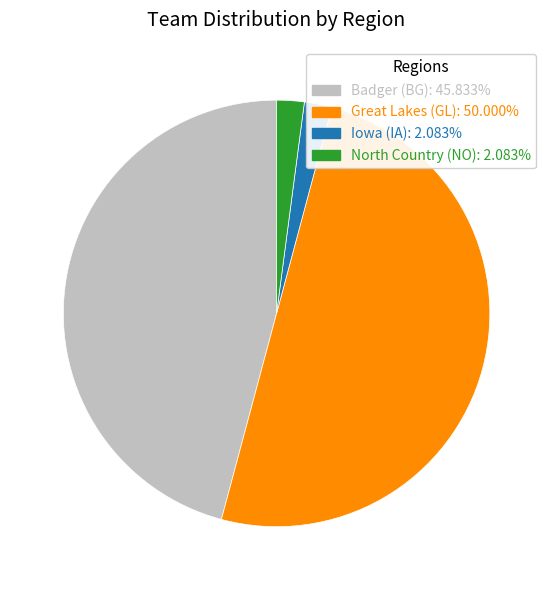

Approximately how many times larger is the value at Badger (BG): 45.833% compared to Iowa (IA): 2.083%?

22.0